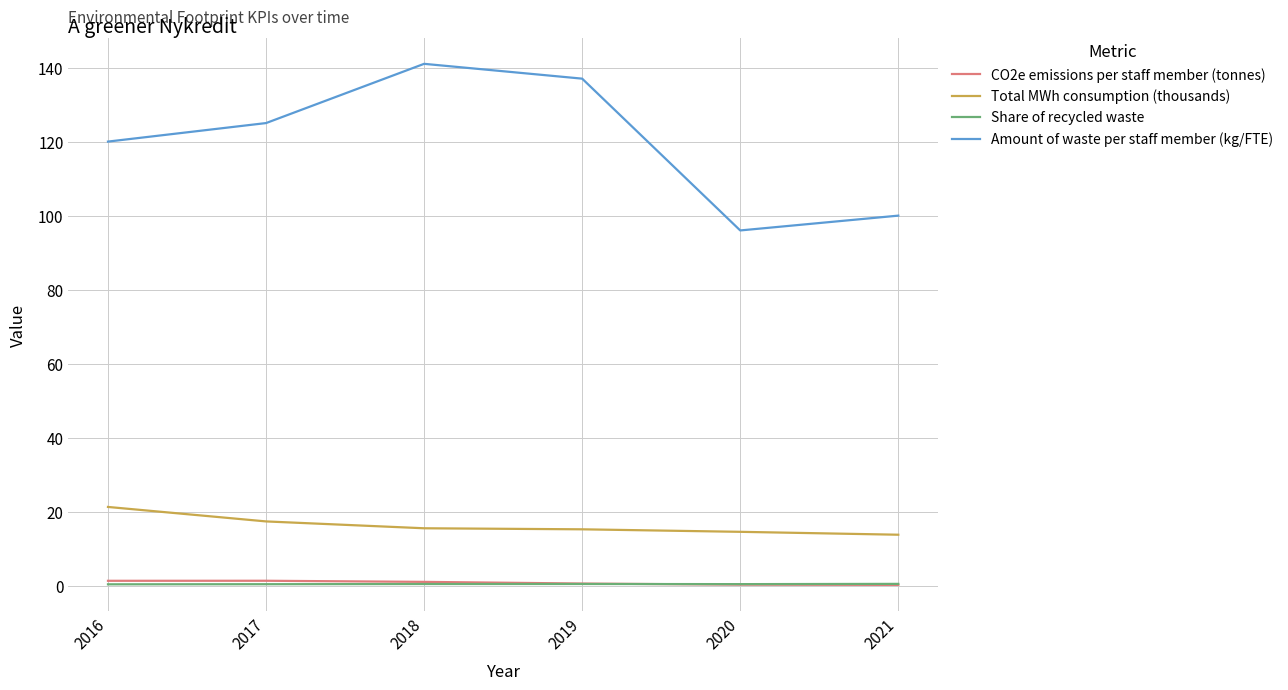

Between 2017 and 2021, which series saw the biggest shift?

Amount of waste per staff member (kg/FTE)